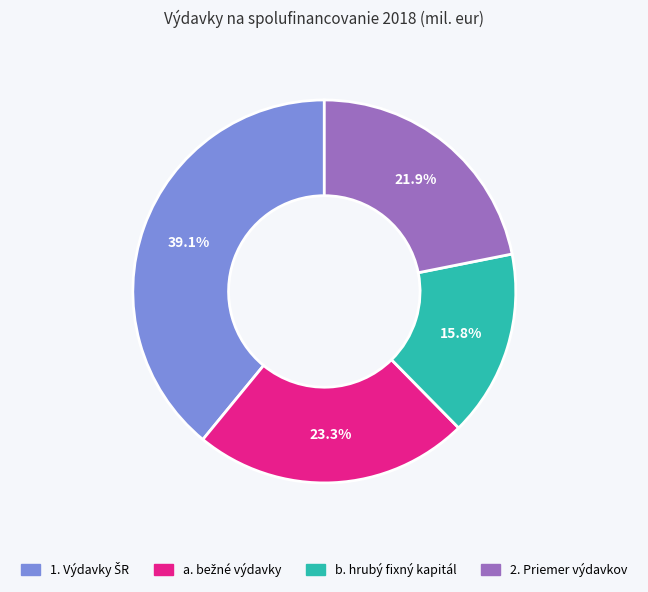

Which slice is the smallest?

b. hrubý fixný kapitál